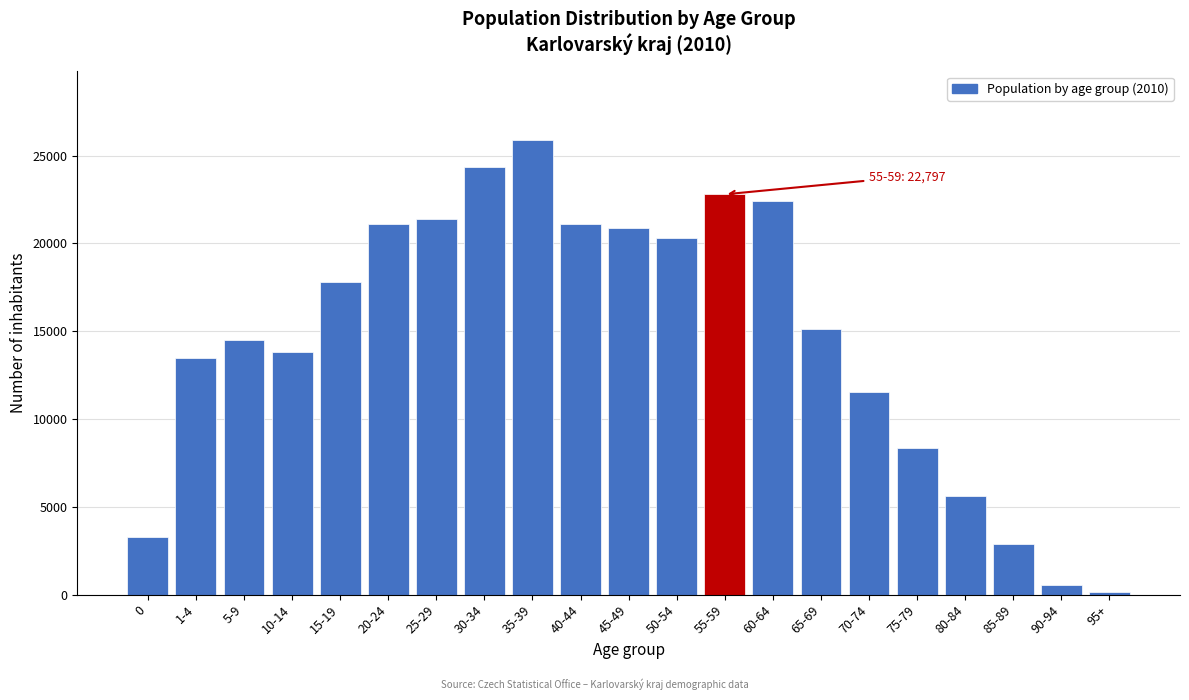

What is the label of the 11th bar from the left?

45-49